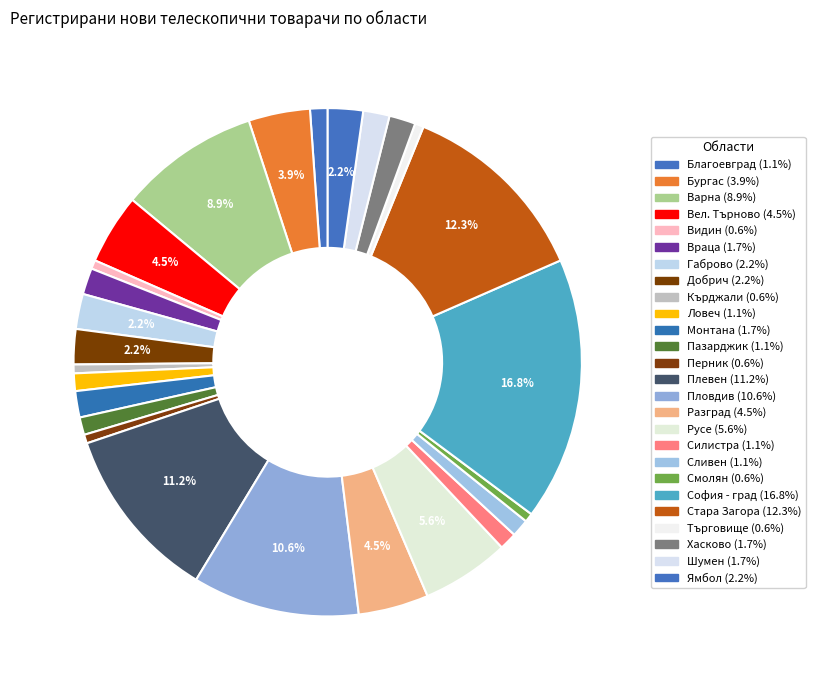

How many segments does this pie chart have?

26